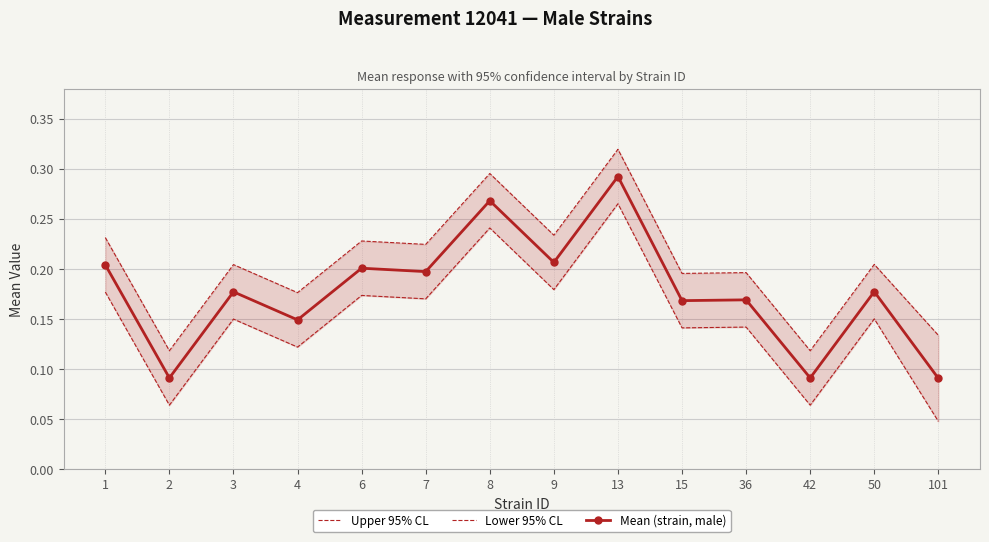

At which category does Mean (strain, male) reach its first local peak?

3